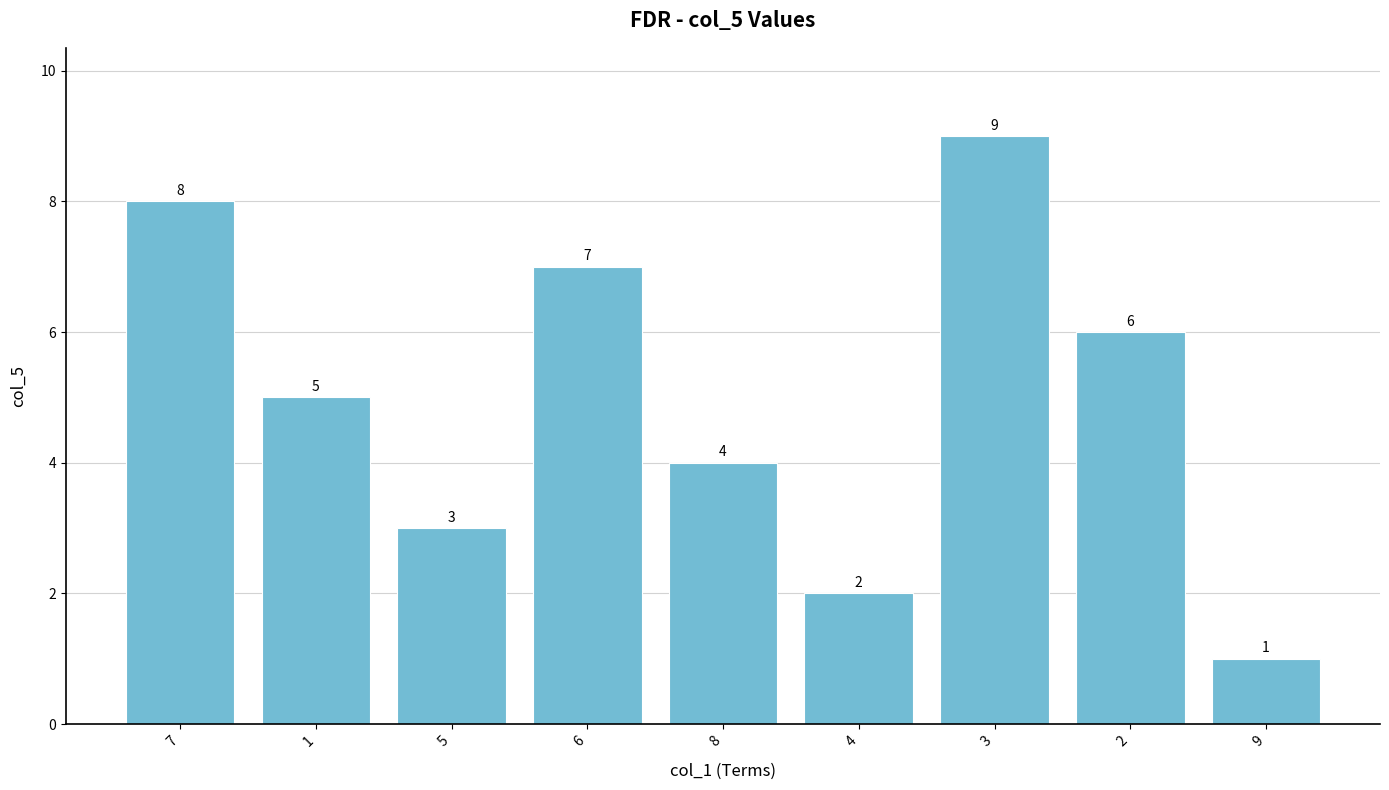

Is it true that the value at 2 is 6?

True